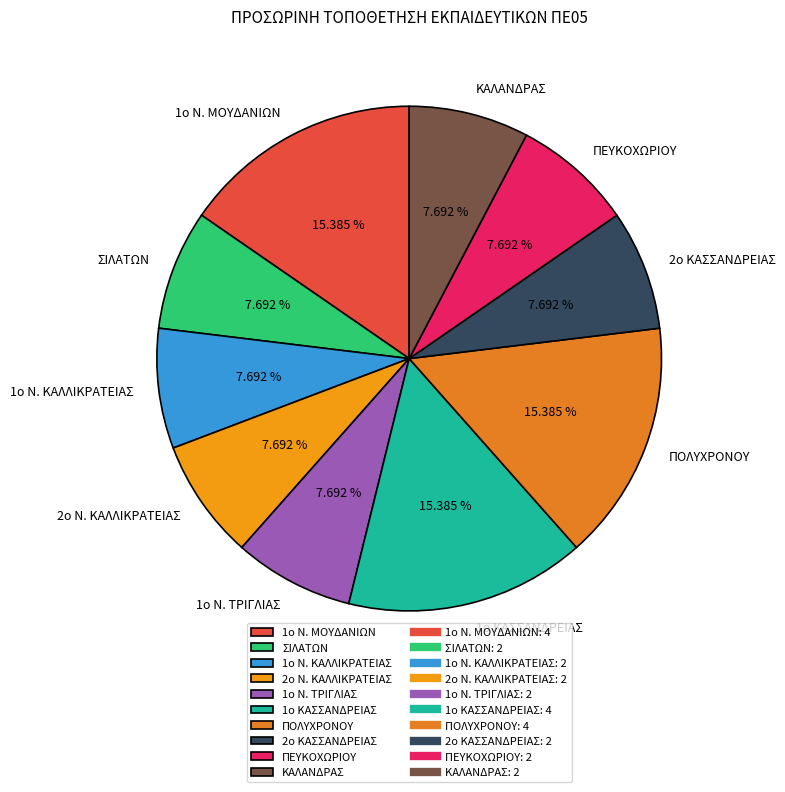

Does 2ο Ν. ΚΑΛΛΙΚΡΑΤΕΙΑΣ represent more than half of the total?

No